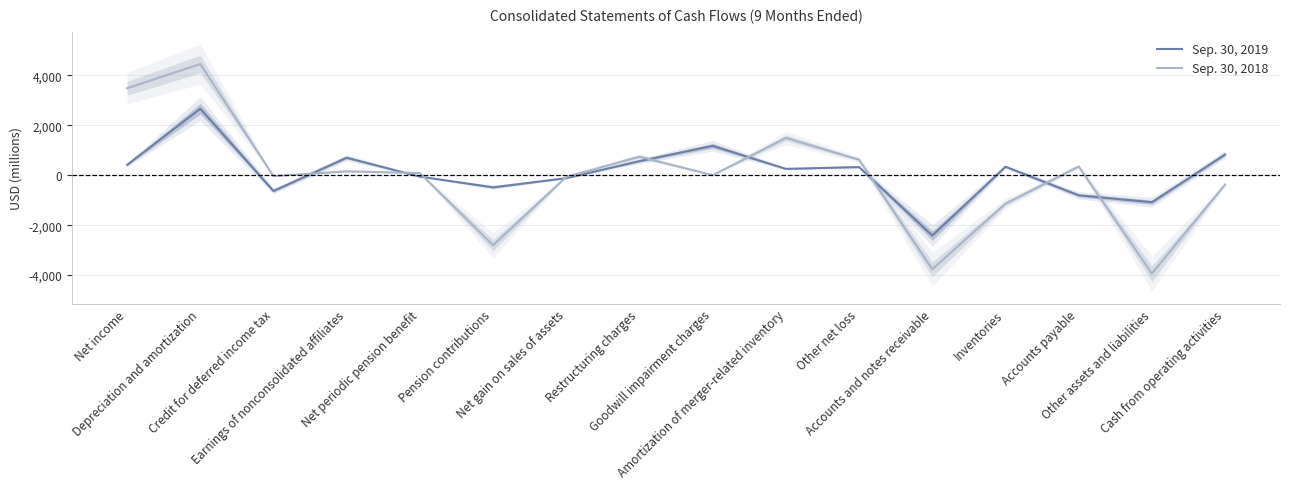

Which series changed the most between Credit for deferred income tax and Amortization of merger-related inventory?

Sep. 30, 2018